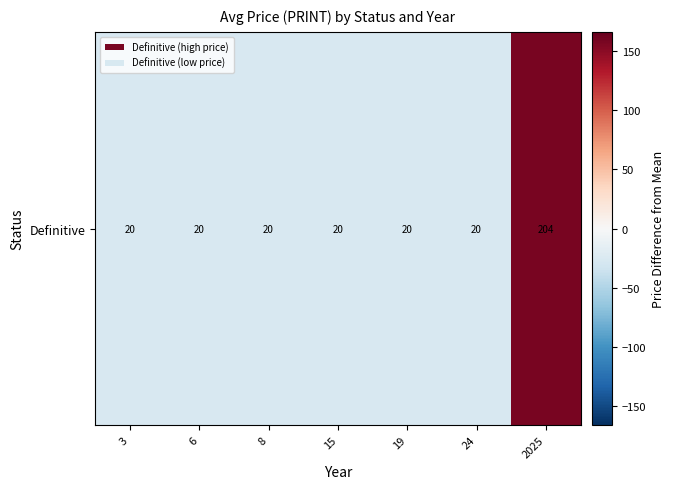

Rank the categories by value from lowest to highest.

3, 6, 8, 15, 19, 24, 2025